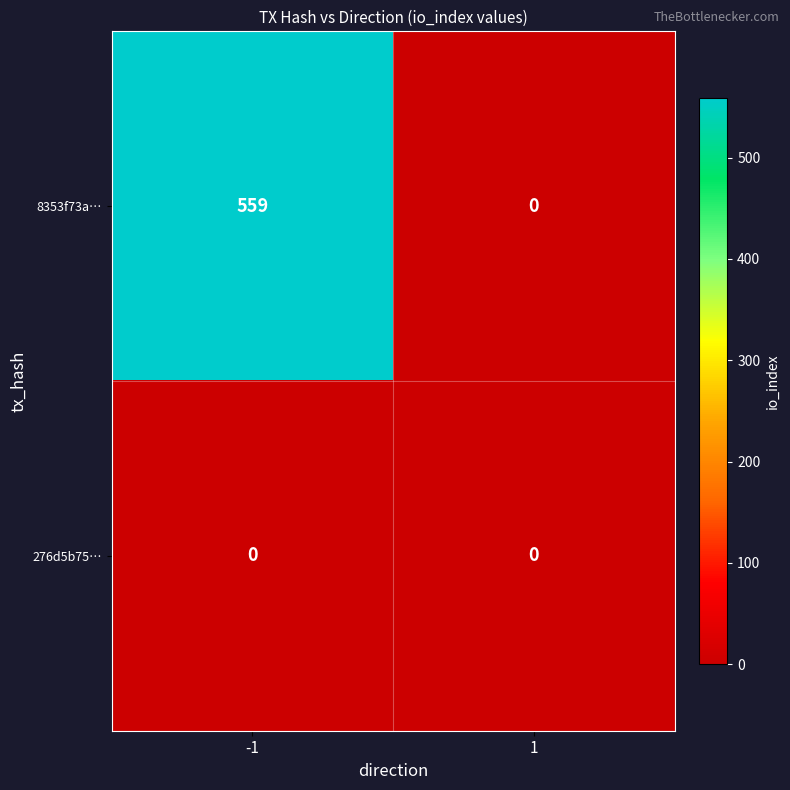

Which series has the largest total across all categories?

8353f73a…